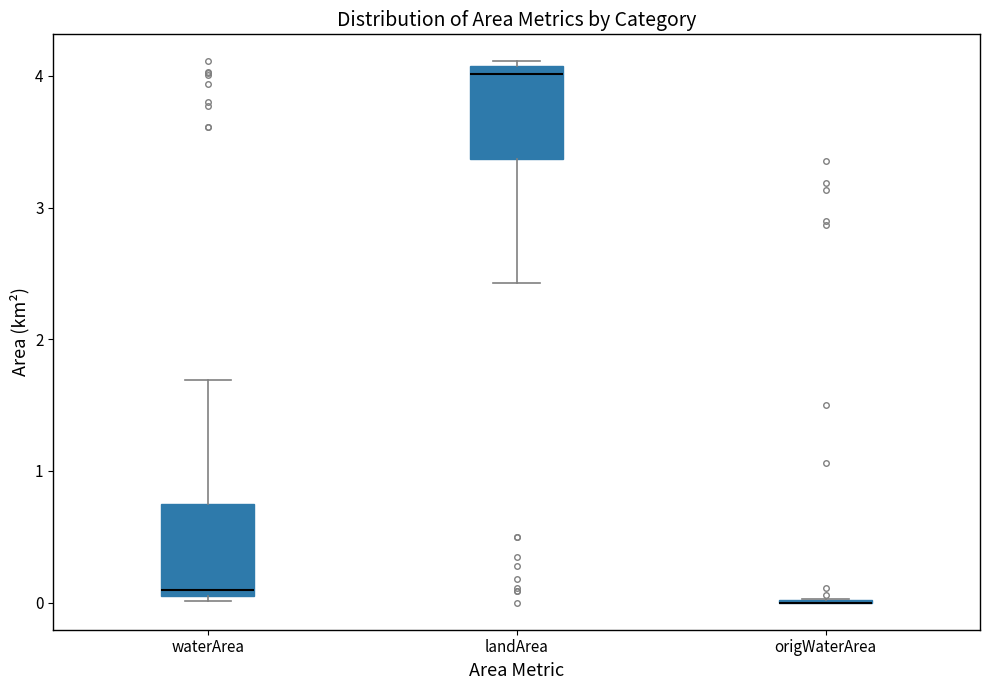

Reading left to right, transcribe this box plot: for each box, give where its median line is, the range the box spans, and where its two whiskers end, as read against the y-axis. The values are not printed on the chart, so give them approximately, as read against the axis.

waterArea: median 0.1, box 0.0 to 0.8, whiskers 0.0 (just below the box's lower edge) to 1.7
landArea: median 4.0, box 3.4 to 4.1, whiskers 2.4 to 4.1 (just above the box's upper edge)
origWaterArea: box collapsed to a line at 0.0, whiskers 0.0 to 0.0